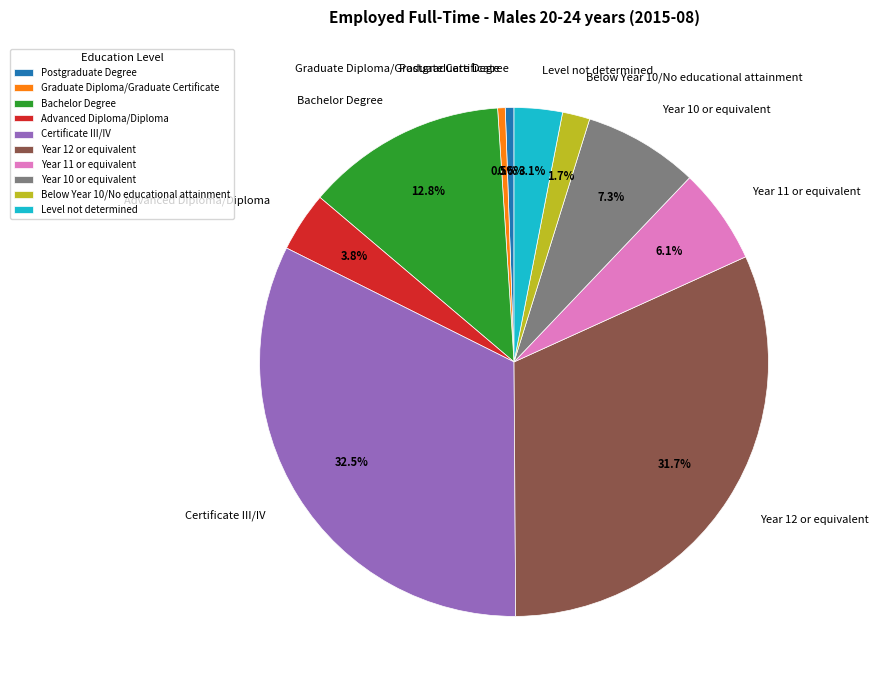

How many segments does this pie chart have?

10